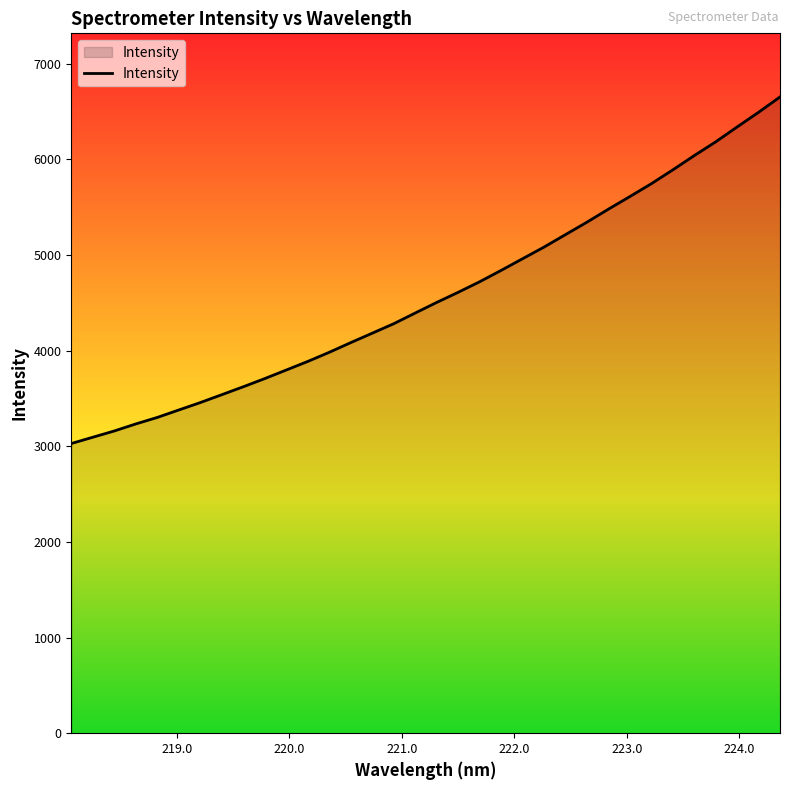

True or false: the data has more than 0 interior local peaks.

False